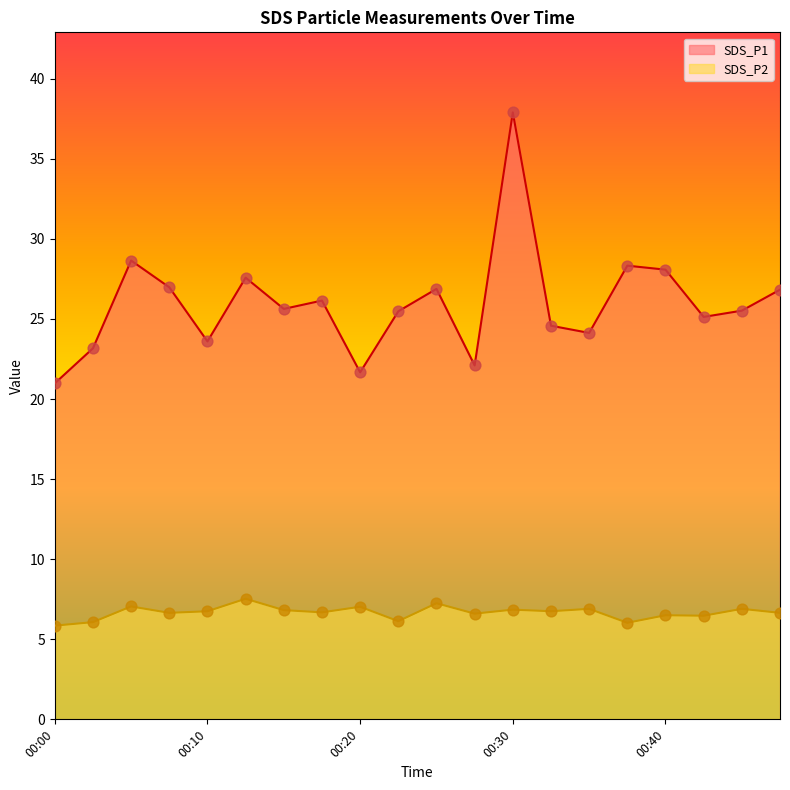

Which series has the largest total across all categories?

SDS_P1